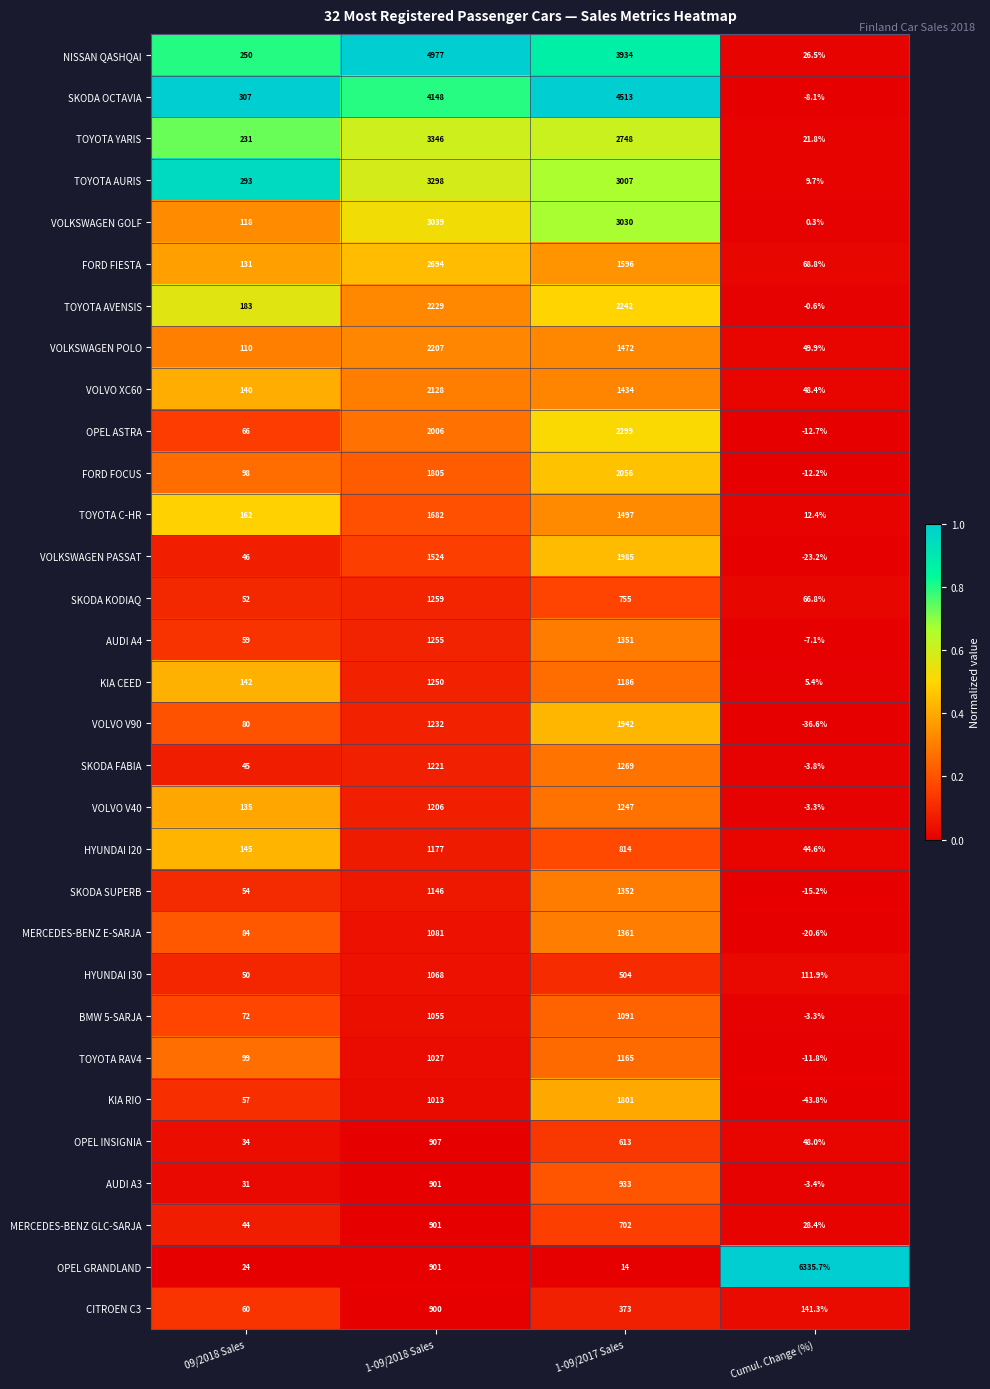

What is the greatest value displayed?

6335.7